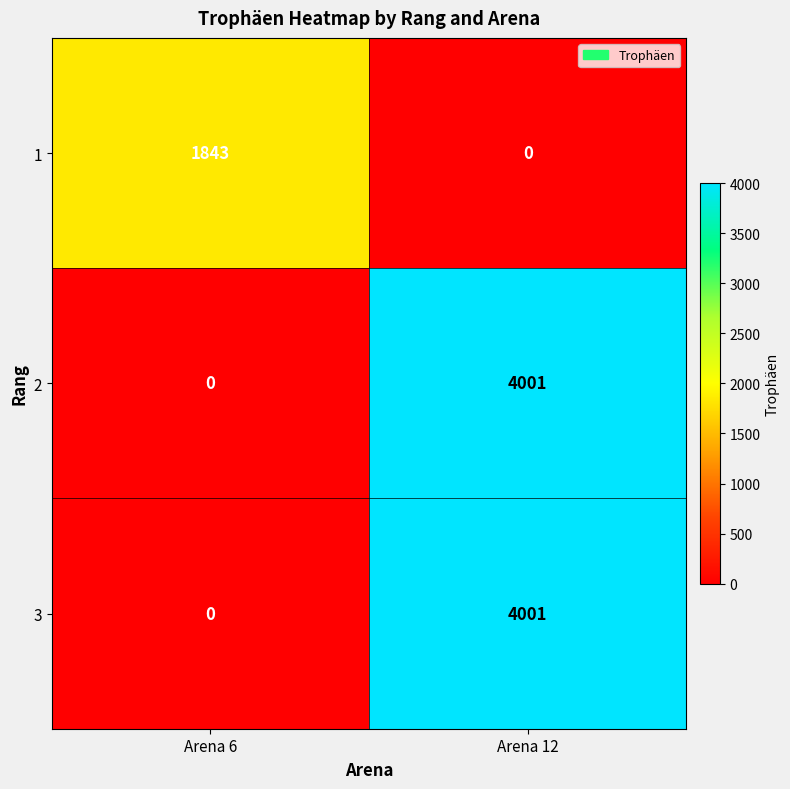

What is the difference between the maximum and minimum values in the 3 series?

4001